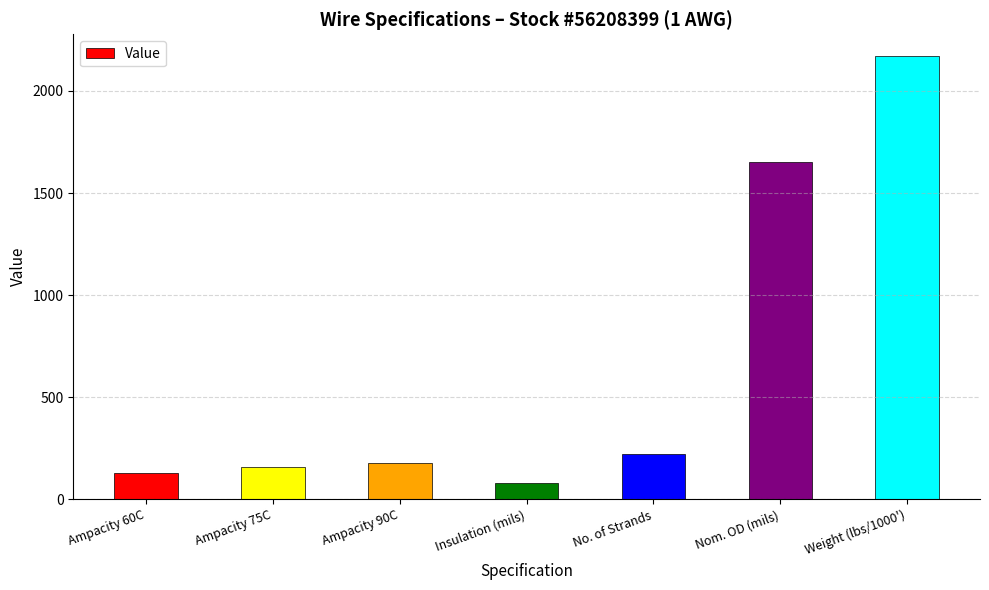

How many values are below 177?

3